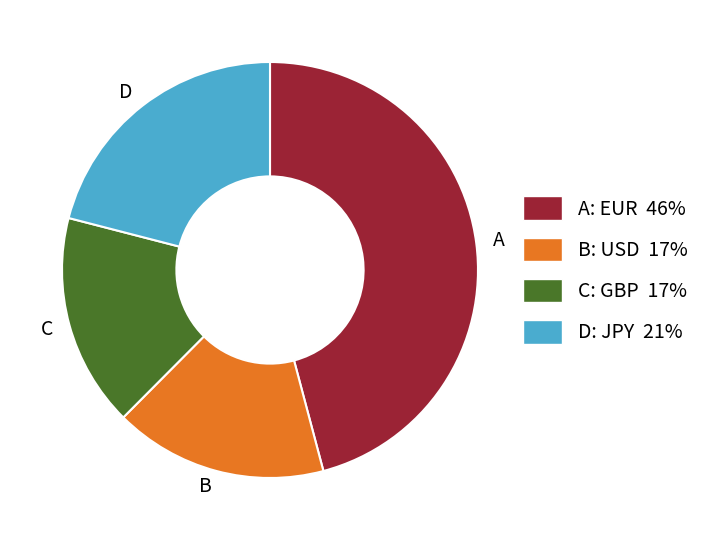

Is there any slice that represents more than half of the pie?

No